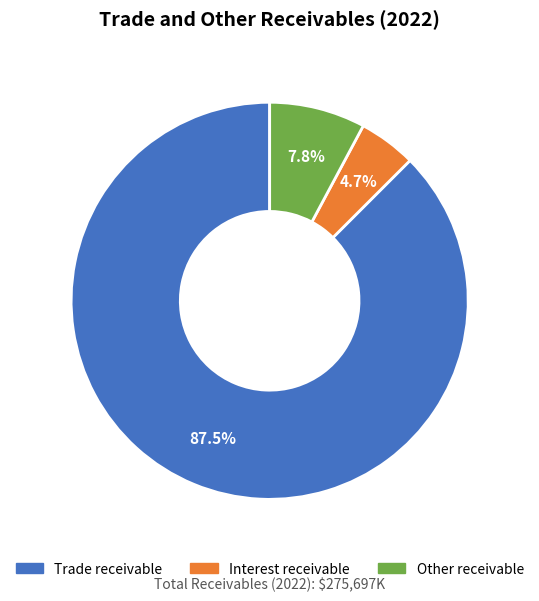

How many slices are in this pie chart?

3